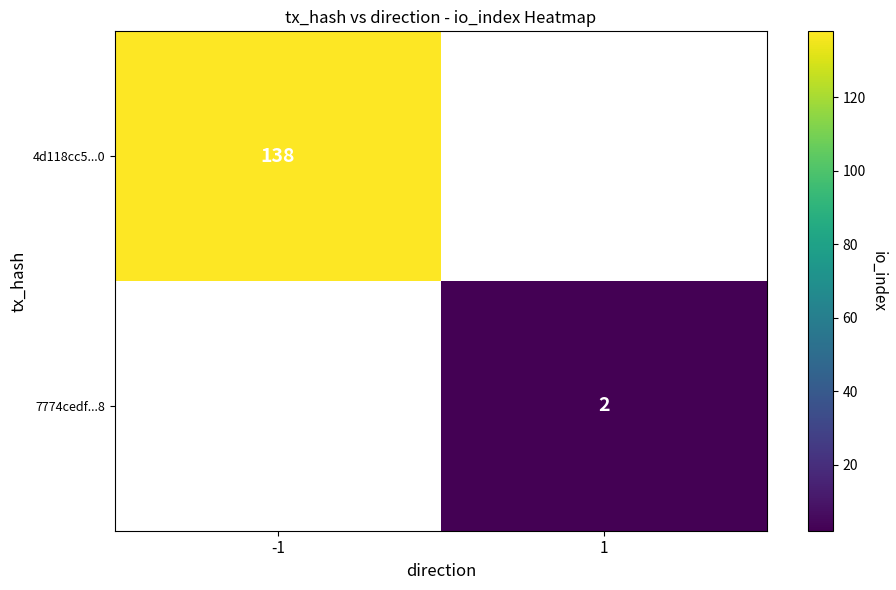

Is it true that 7774cedf...8 equals 2 at 1?

True